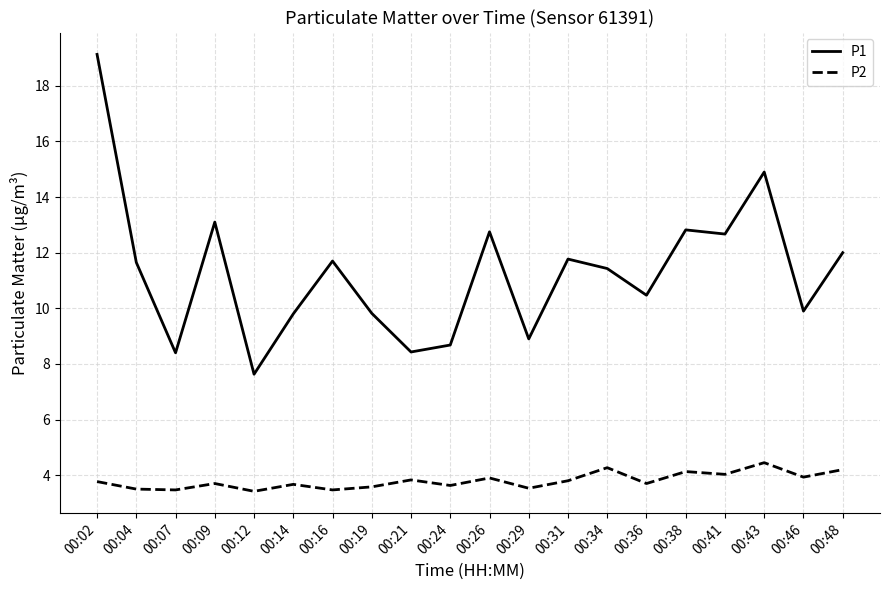

True or false: P2 and P1 cross at least once.

False